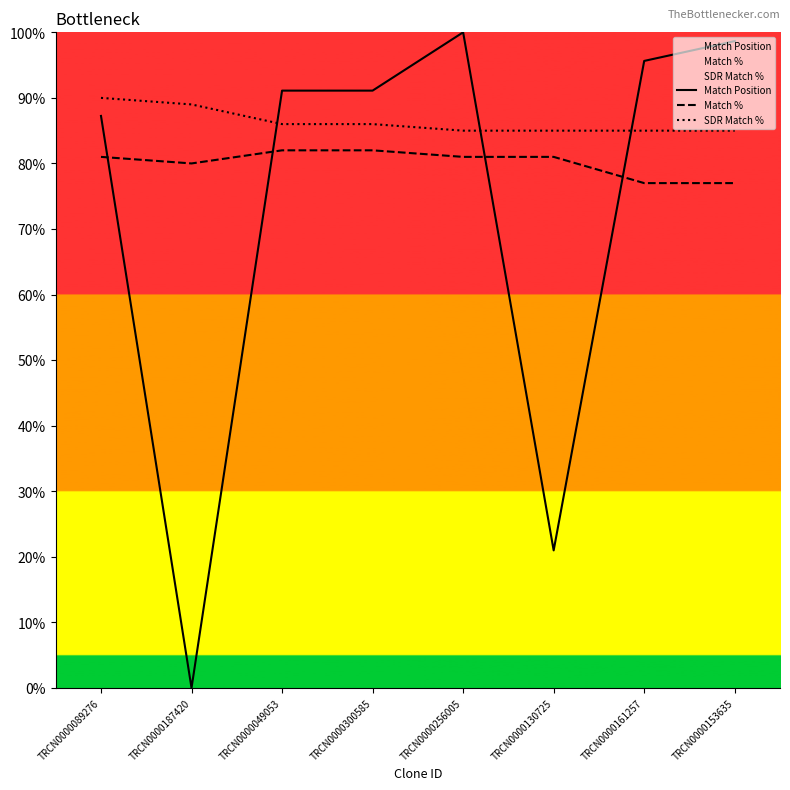

What is the value of the Match Position point at the 8th from the left?

98.7